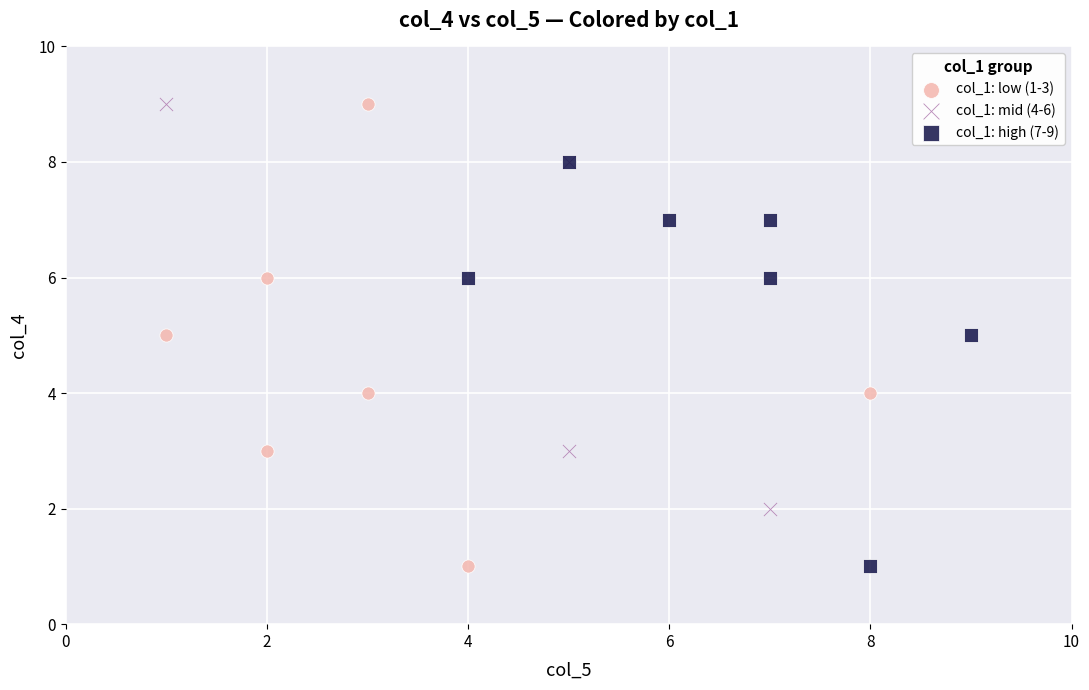

Which series has the widest spread of Y values?

col_1: low (1-3)